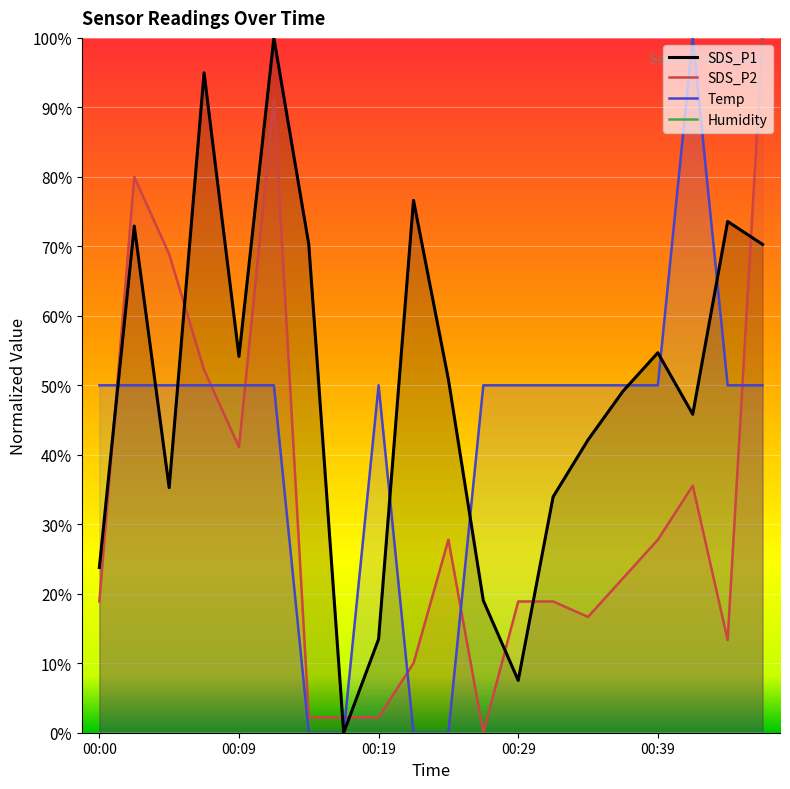

List the labels in order of SDS_P1 value, smallest first.

7, 12, 8, 11, 00:00, 13, 00:19, 14, 17, 15, 10, 00:39, 16, 6, 19, 00:09, 18, 9, 00:29, 5